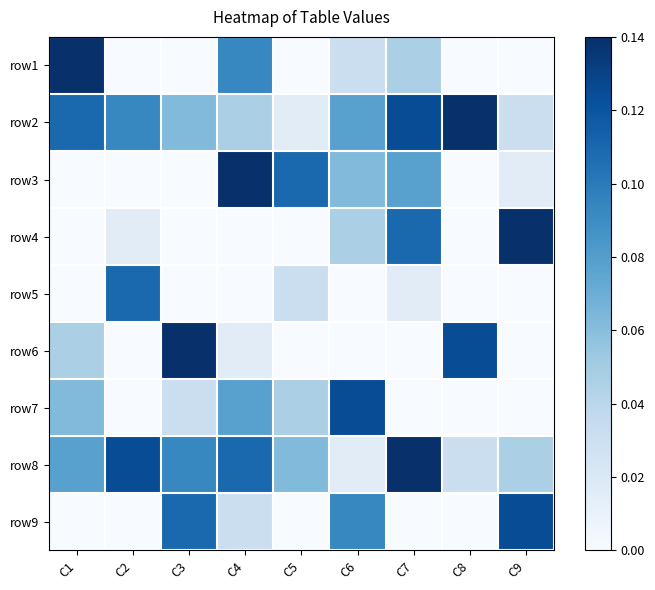

Between C7 and C1, which is larger?

C1